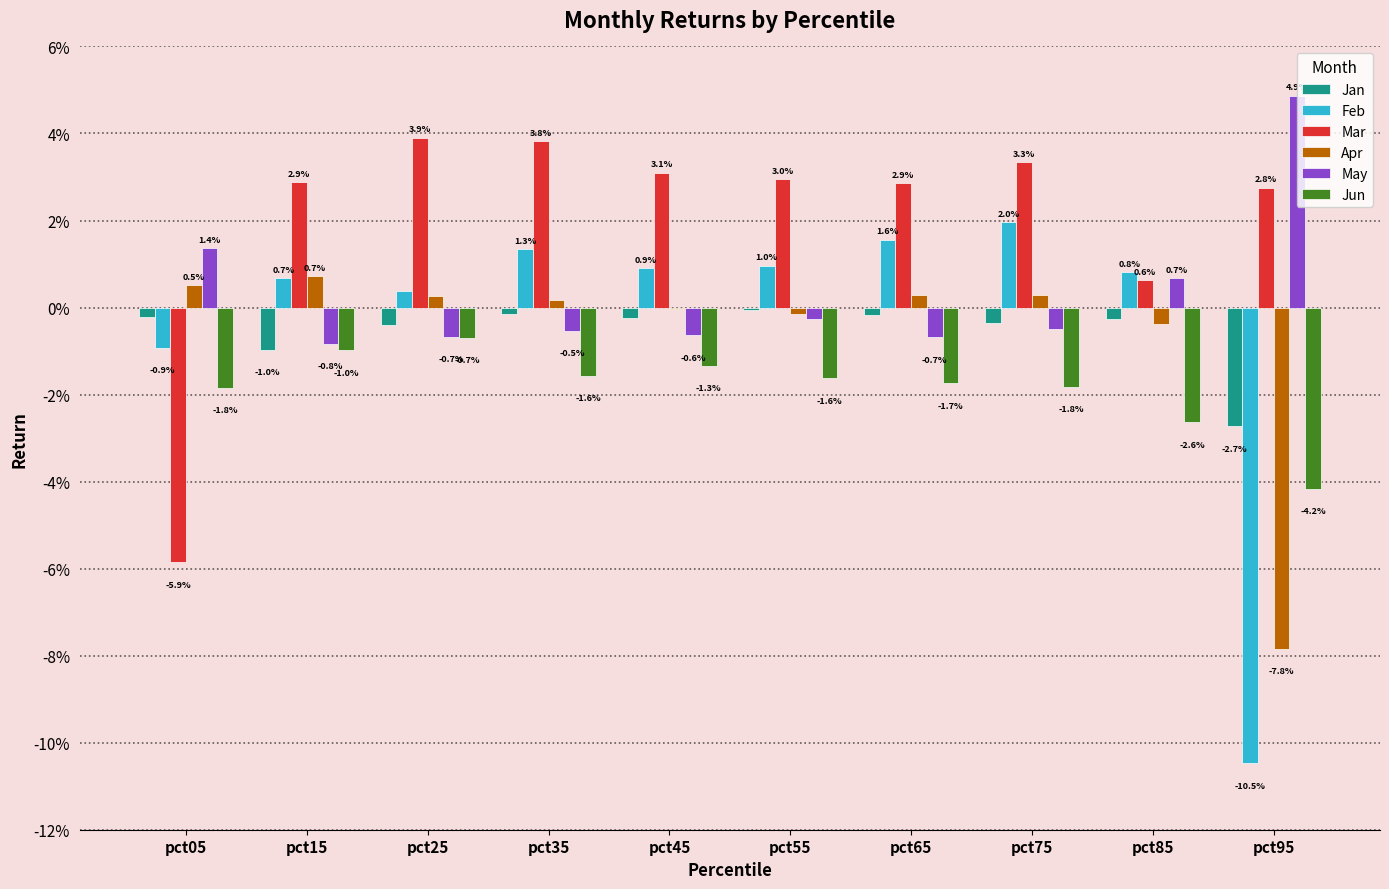

Reading left to right, what are all the values shown in this chart?

Jan: -0.0	-0.0	-0.0	-0.0	-0.0	-0.0	-0.0	-0.0	-0.0	-0.0
Feb: -0.0	0.0	0.0	0.0	0.0	0.0	0.0	0.0	0.0	-0.1
Mar: -0.1	0.0	0.0	0.0	0.0	0.0	0.0	0.0	0.0	0.0
Apr: 0.0	0.0	0.0	0.0	-0.0	-0.0	0.0	0.0	-0.0	-0.1
May: 0.0	-0.0	-0.0	-0.0	-0.0	-0.0	-0.0	-0.0	0.0	0.0
Jun: -0.0	-0.0	-0.0	-0.0	-0.0	-0.0	-0.0	-0.0	-0.0	-0.0